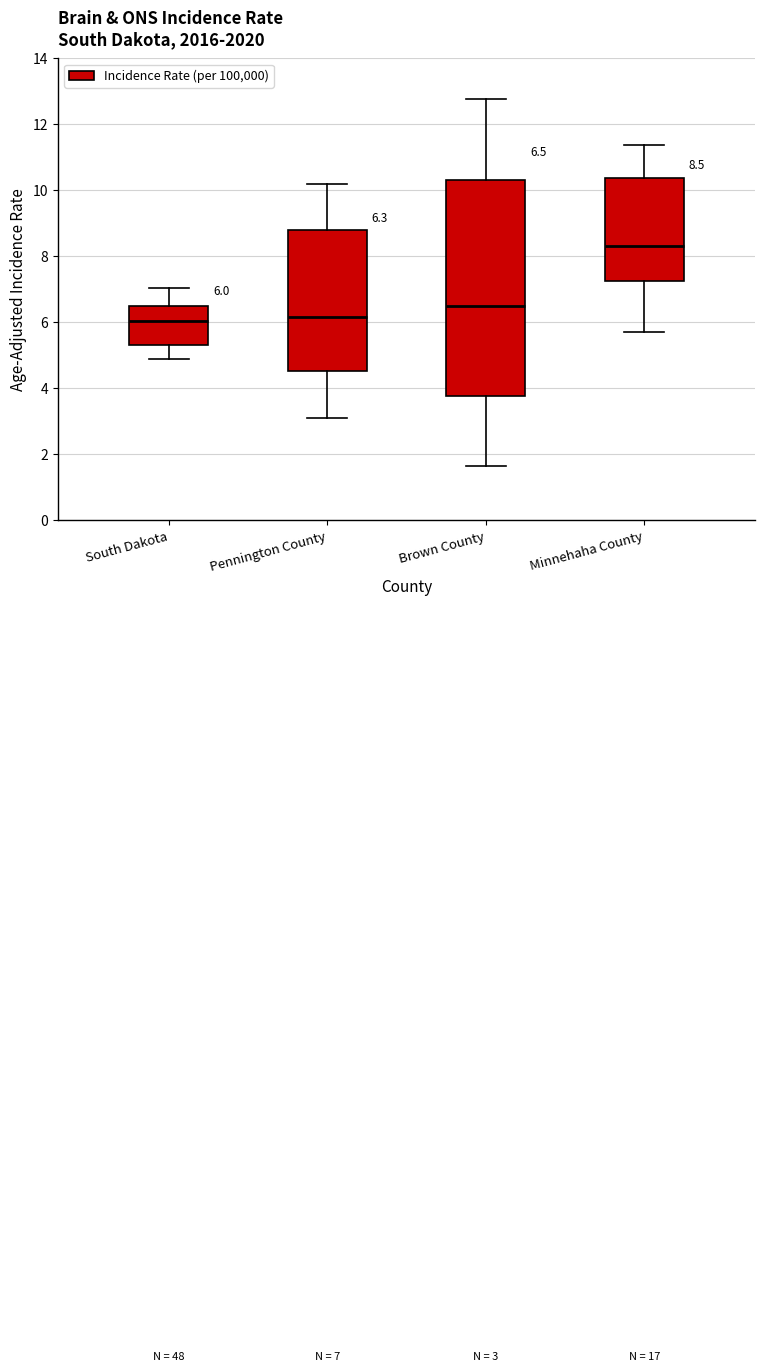

Comparing the boxes themselves (not the whiskers), which one is the tallest?

Brown County